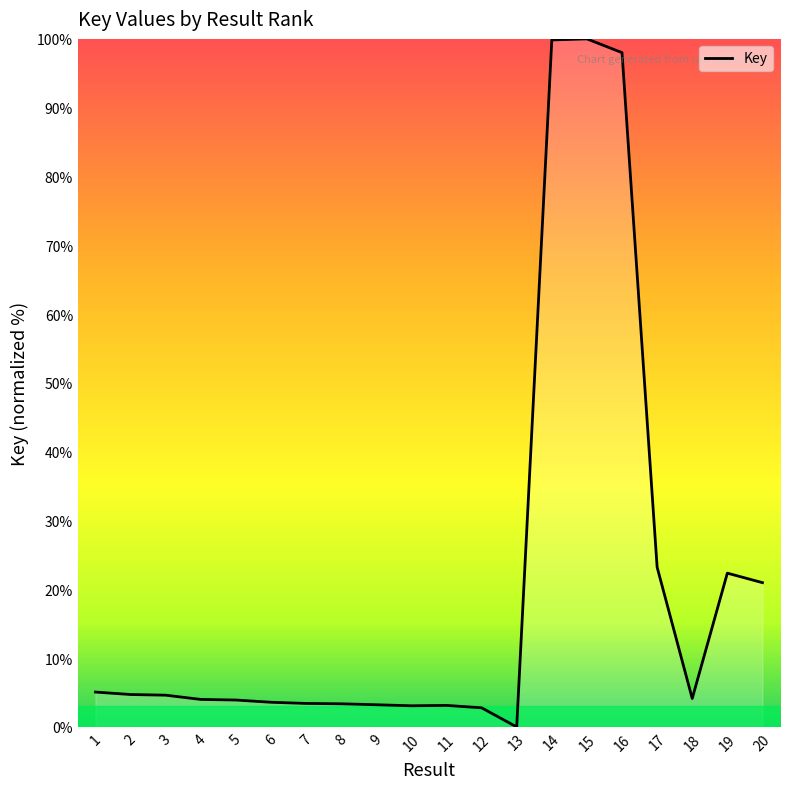

What is the greatest value displayed?

100.0